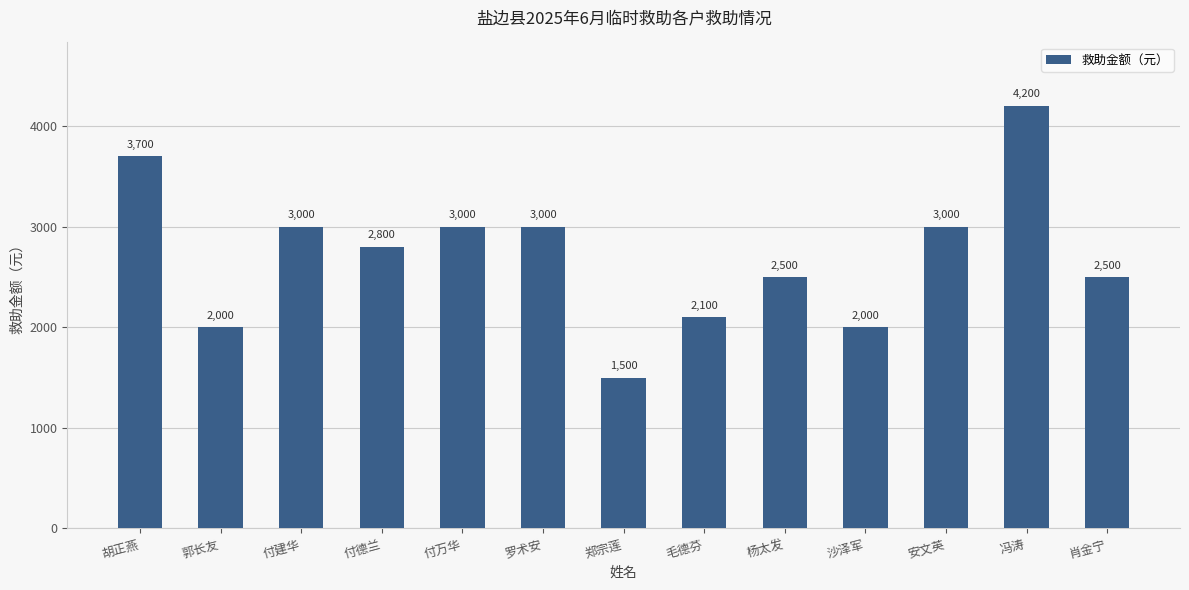

What is the value of the 8th bar from the left?

2100